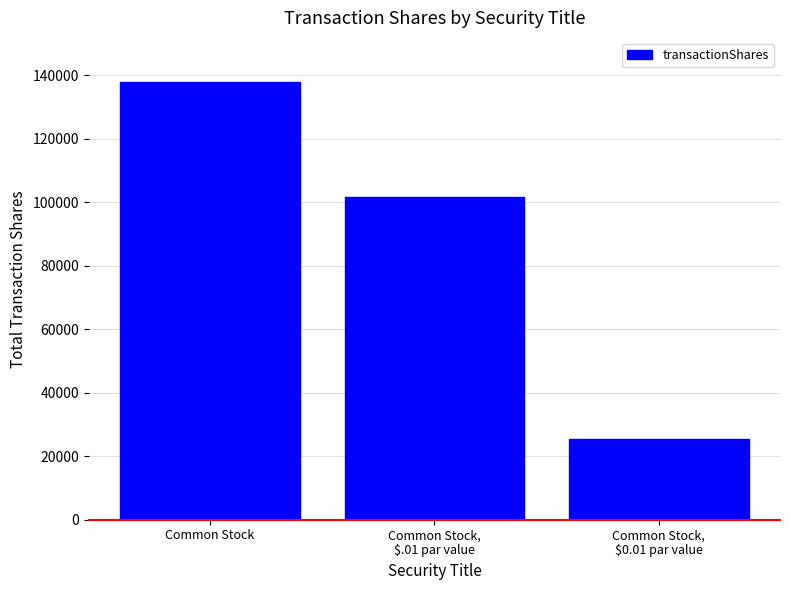

Reading right to left, what are all the values shown in this chart?

25374	101748	137950